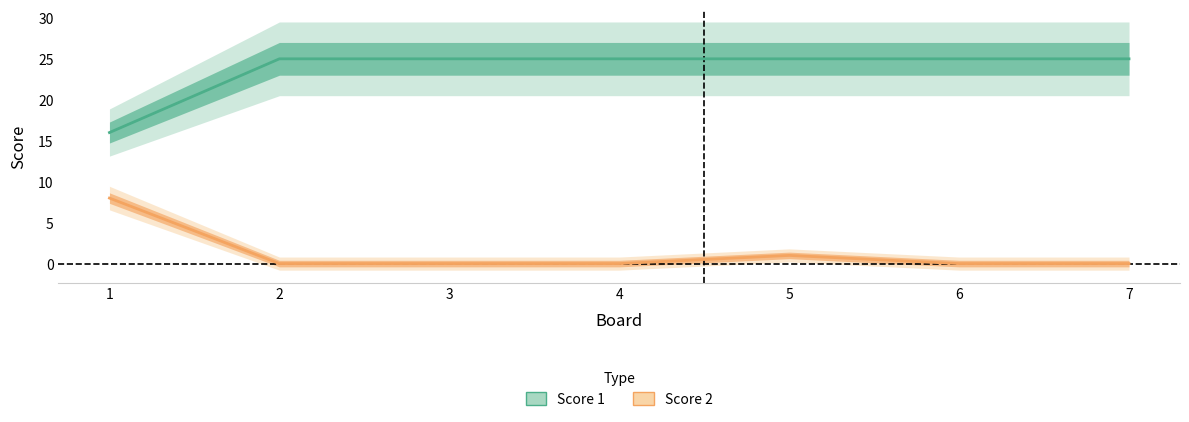

What is the value of the Score 2 point at the 1st from the left?

8